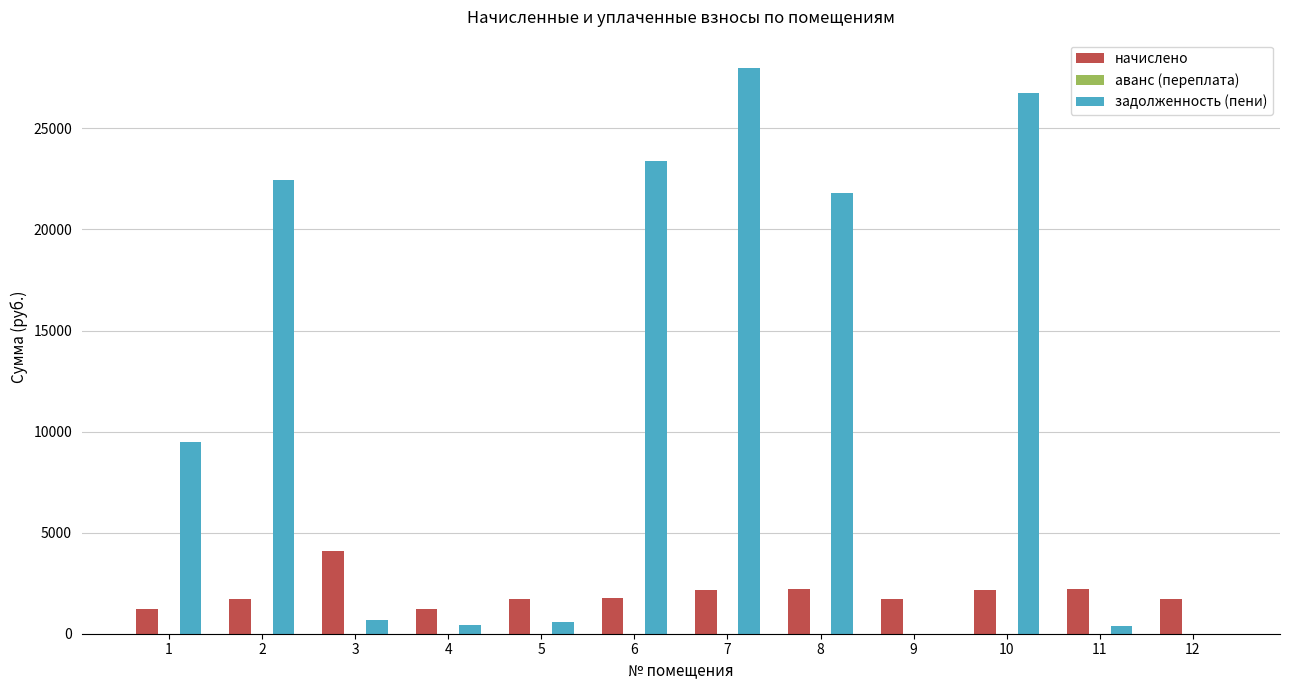

What is the greatest value displayed?

27990.3